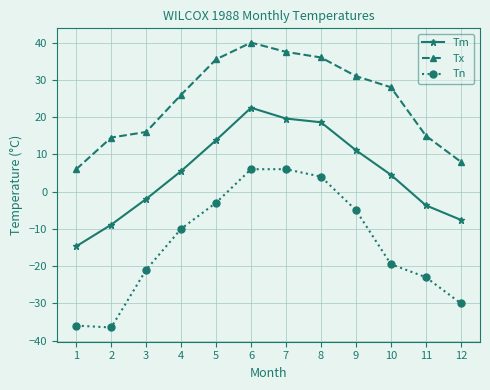

Does the chart have visible grid lines?

Yes